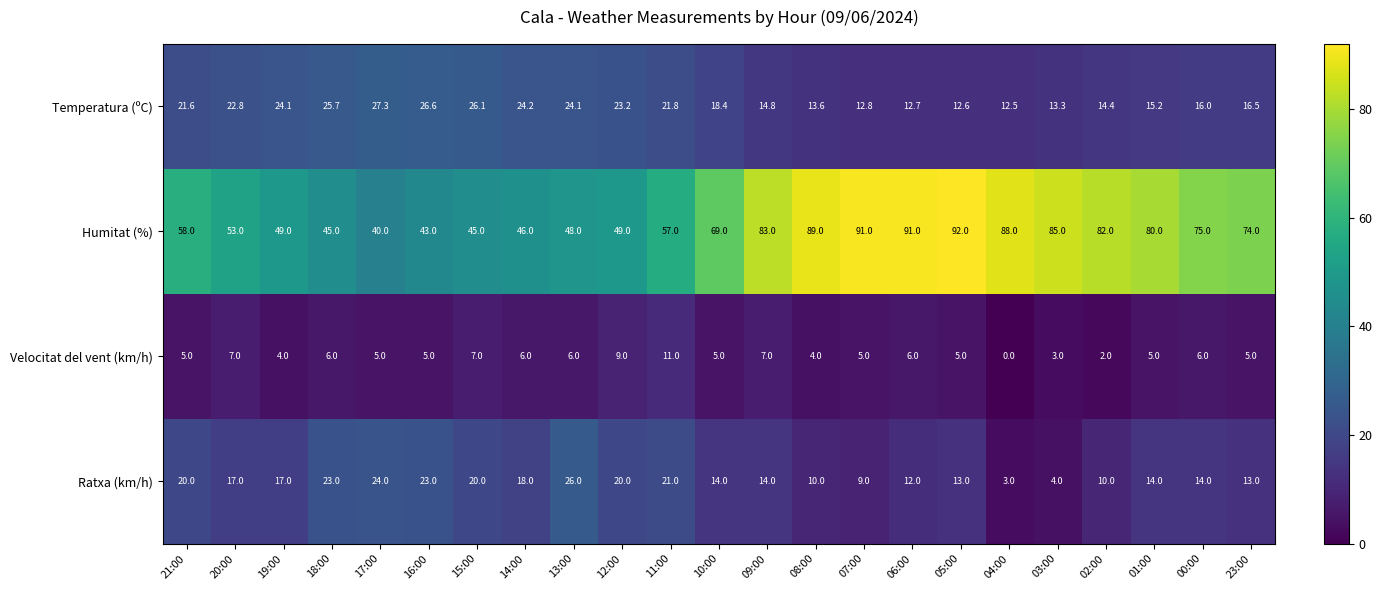

At how many categories does at least one series exceed 64?

12